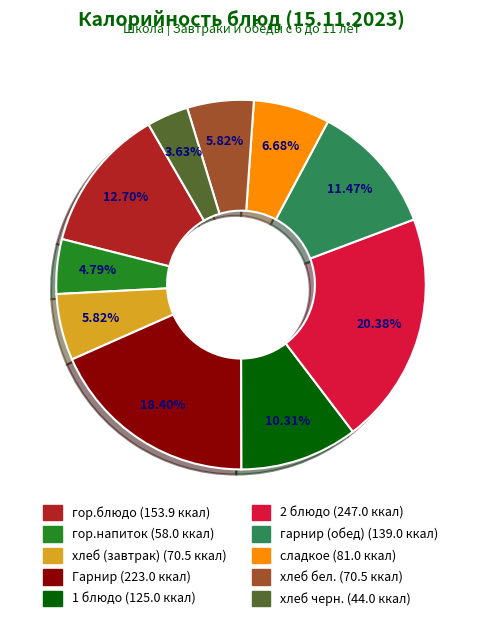

Is the sum of хлеб (завтрак) (70.5 ккал) and хлеб бел. (70.5 ккал) greater than half?

No